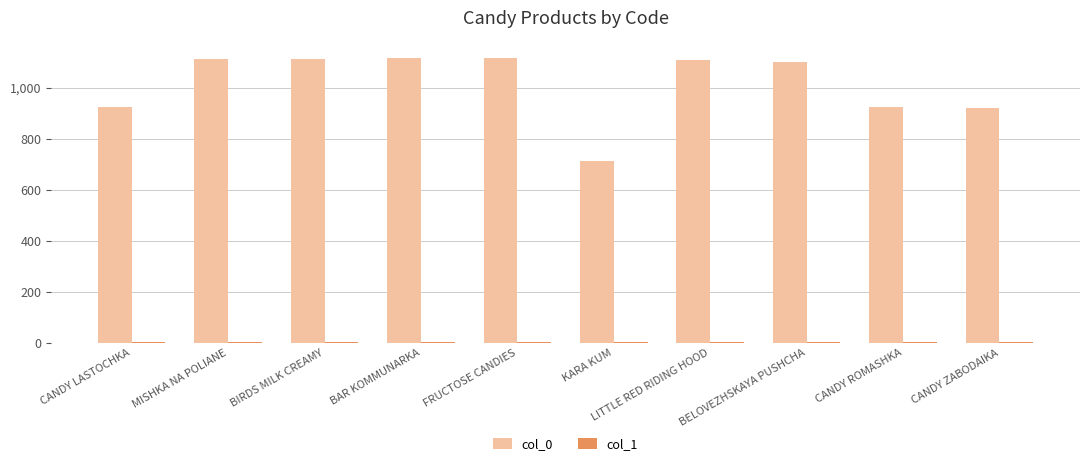

What is the greatest value displayed?

1117